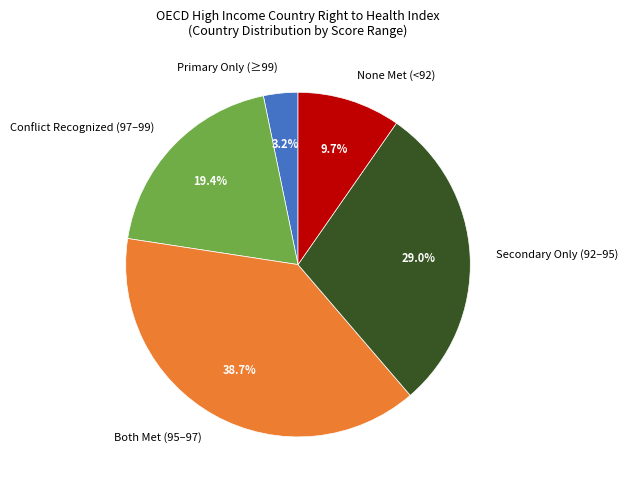

Which has a higher value, Conflict Recognized (97–99) or None Met (<92)?

Conflict Recognized (97–99)